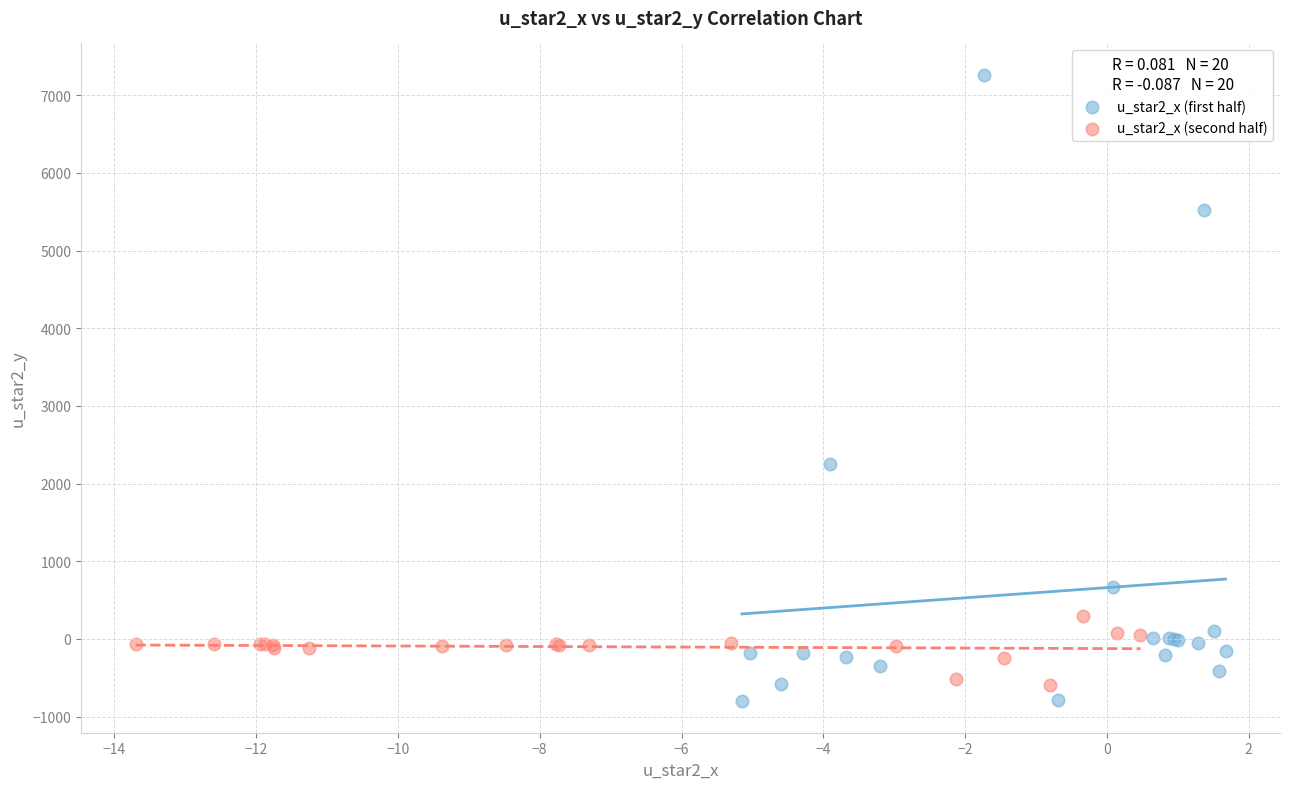

Which series reaches the maximum Y coordinate?

u_star2_x (first half)